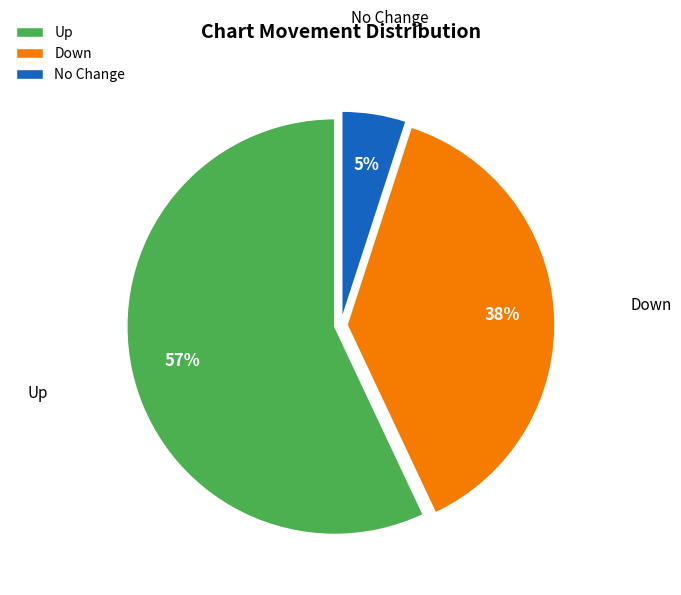

How many segments does this pie chart have?

3